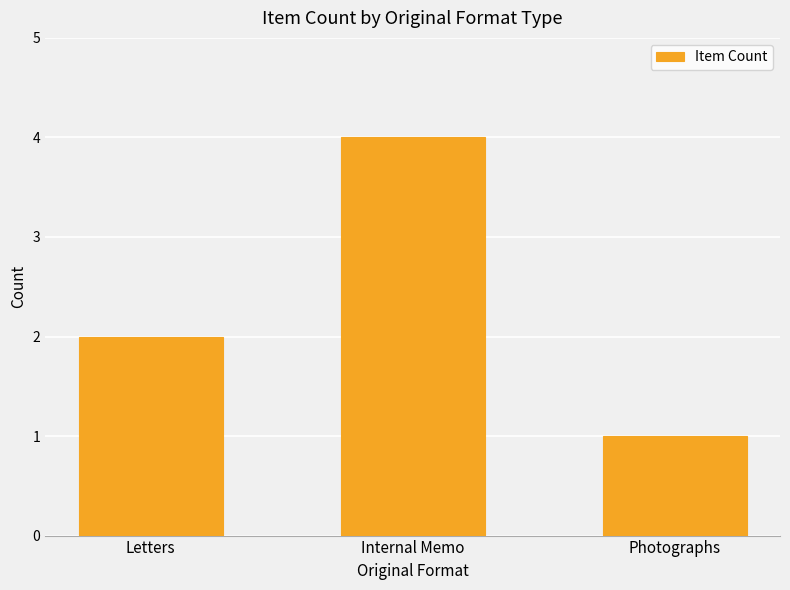

What is the average value?

2